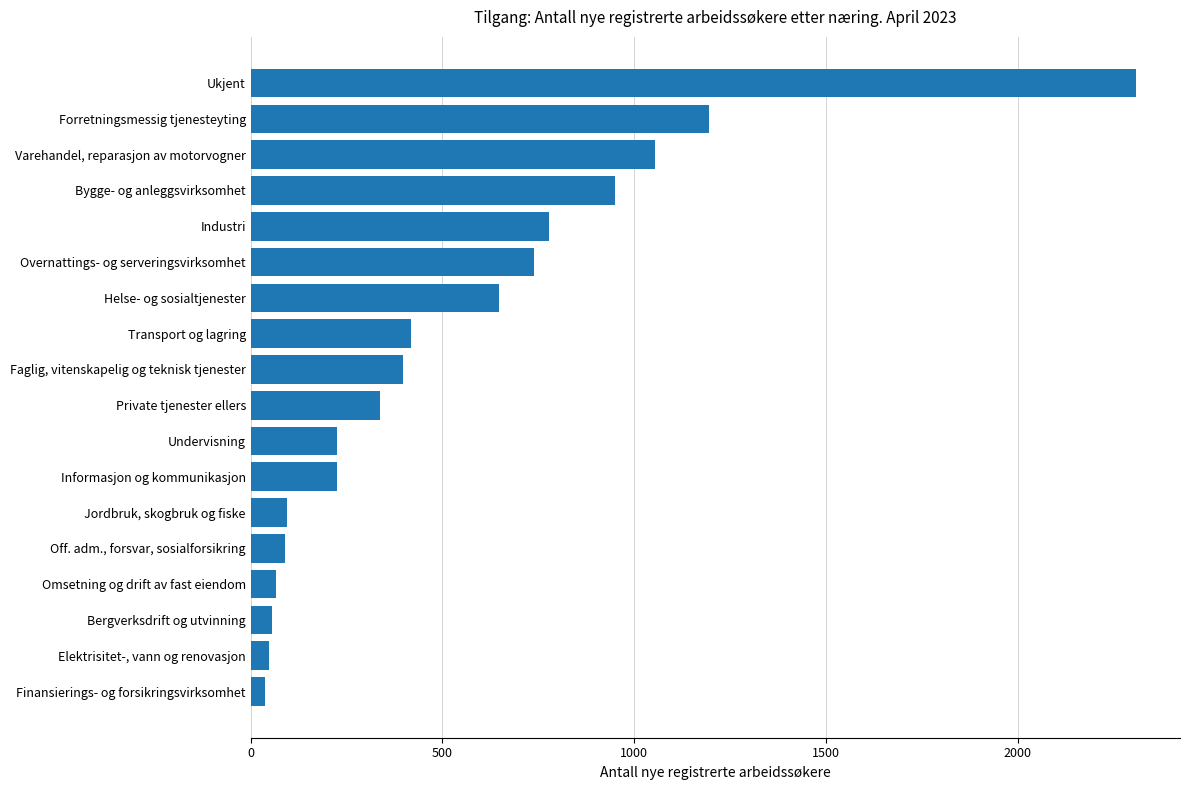

Which category has the highest value across all series?

Ukjent